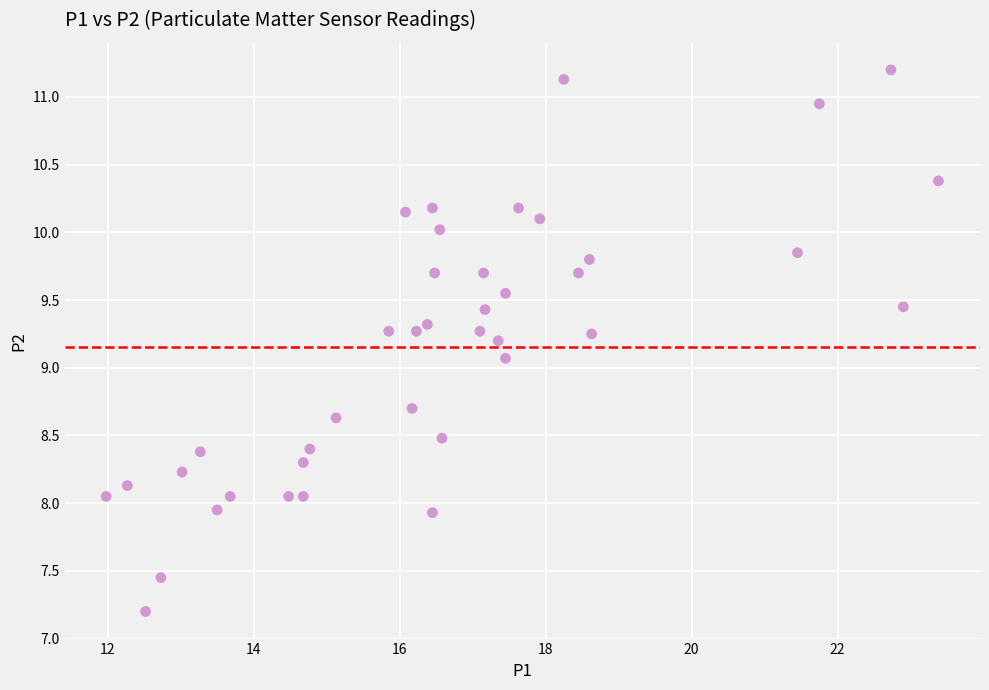

What is the range of Y values (max minus min)?

4.0